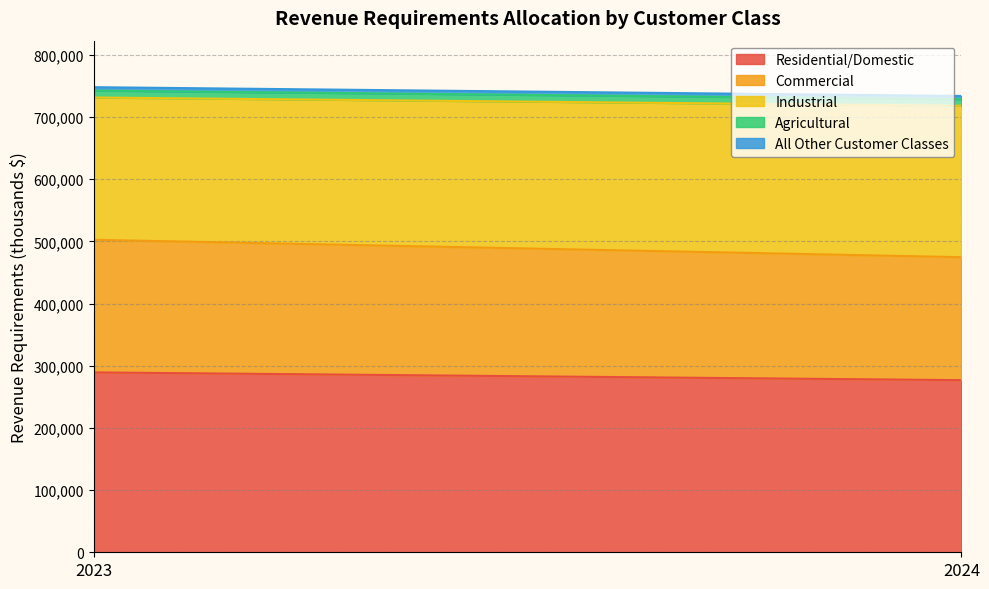

True or false: Residential/Domestic has a value of 276807 at 2024.

True